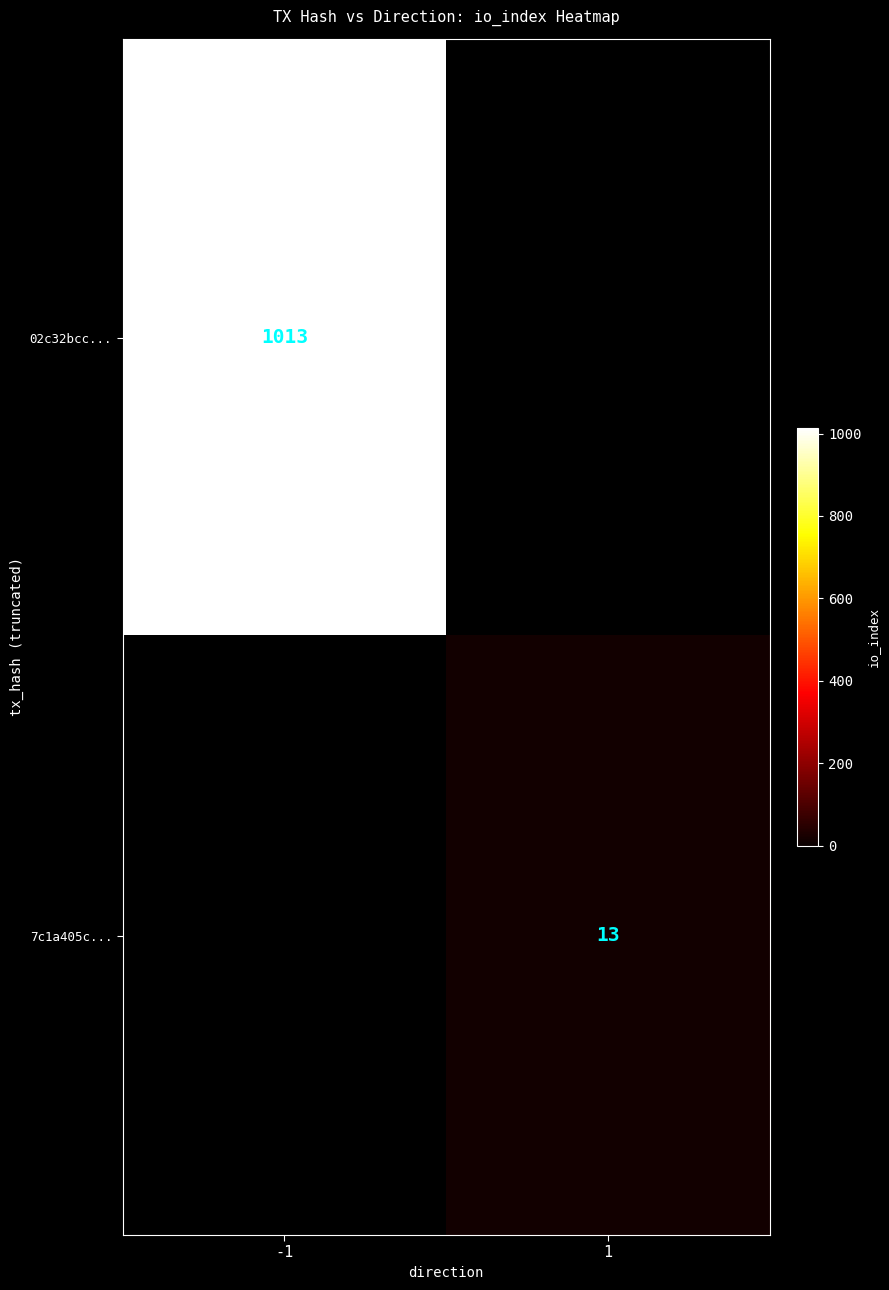

The value of 7c1a405c... at 1 is 13. True or false?

True